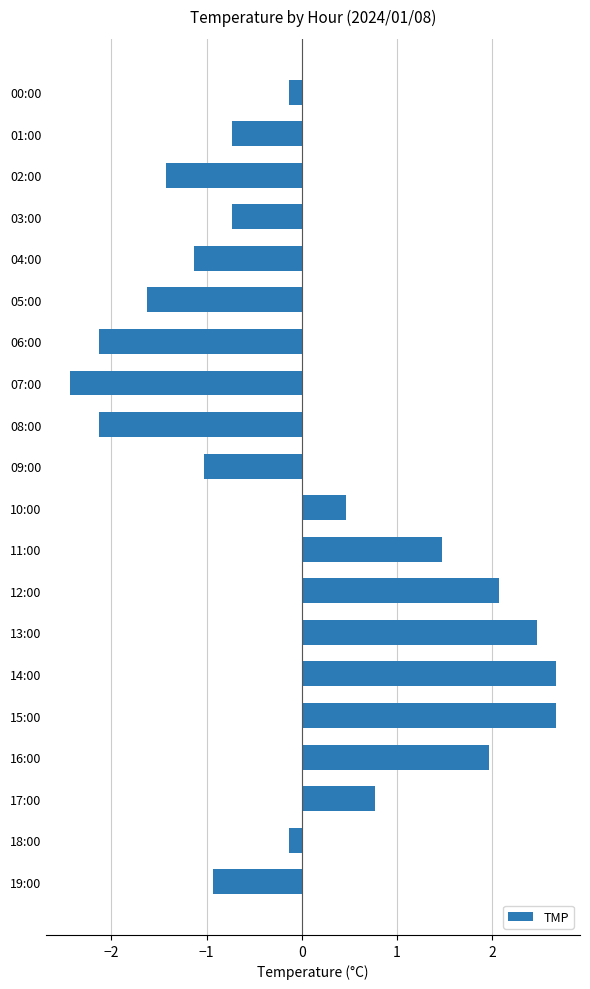

Count the number of data series in this chart.

1